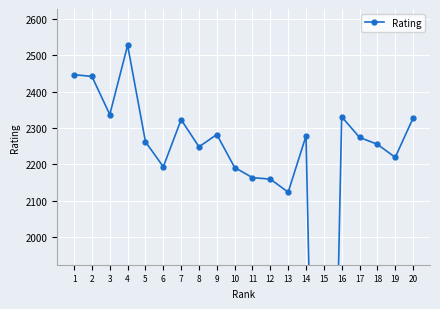

Reading left to right, what are all the values shown in this chart?

2447	2442	2337	2528	2262	2193	2323	2248	2282	2191	2163	2159	2123	2278	0	2331	2274	2255	2219	2327